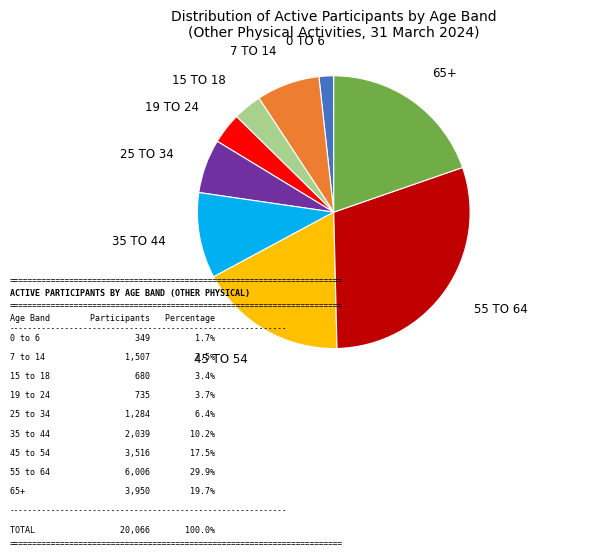

Is there any slice that represents more than half of the pie?

No